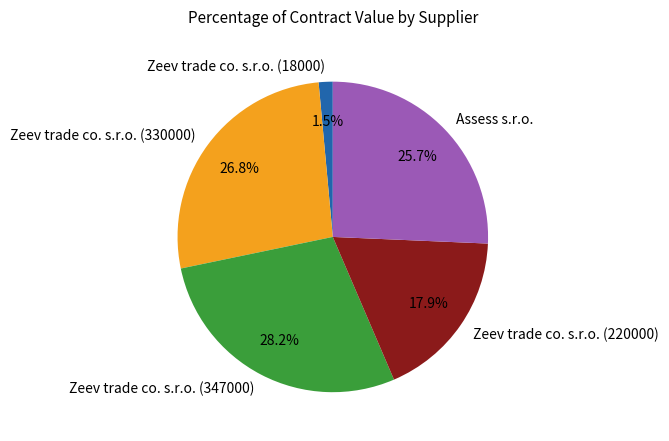

The Zeev trade co. s.r.o. (347000) slice represents 28% of the pie. True or false?

True